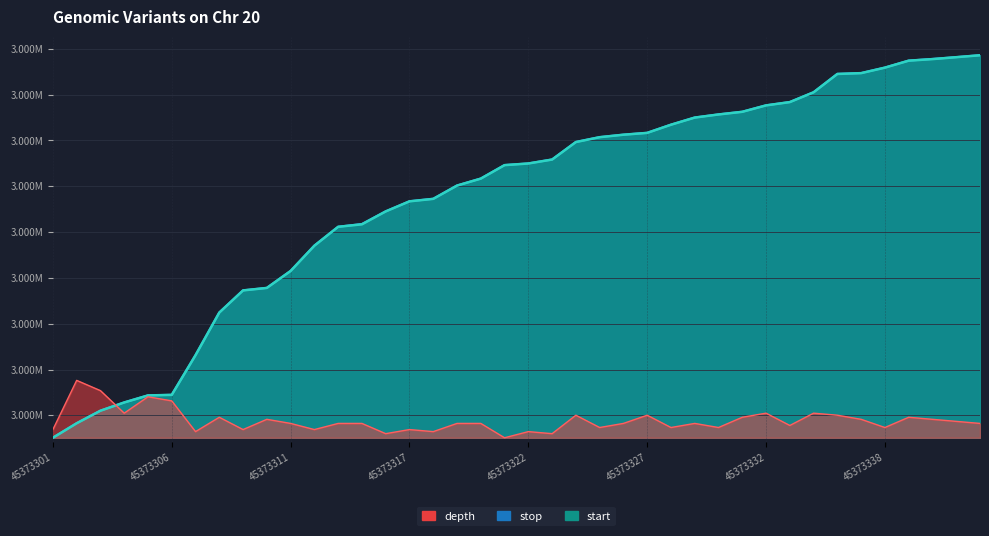

How many series are shown in this chart?

3